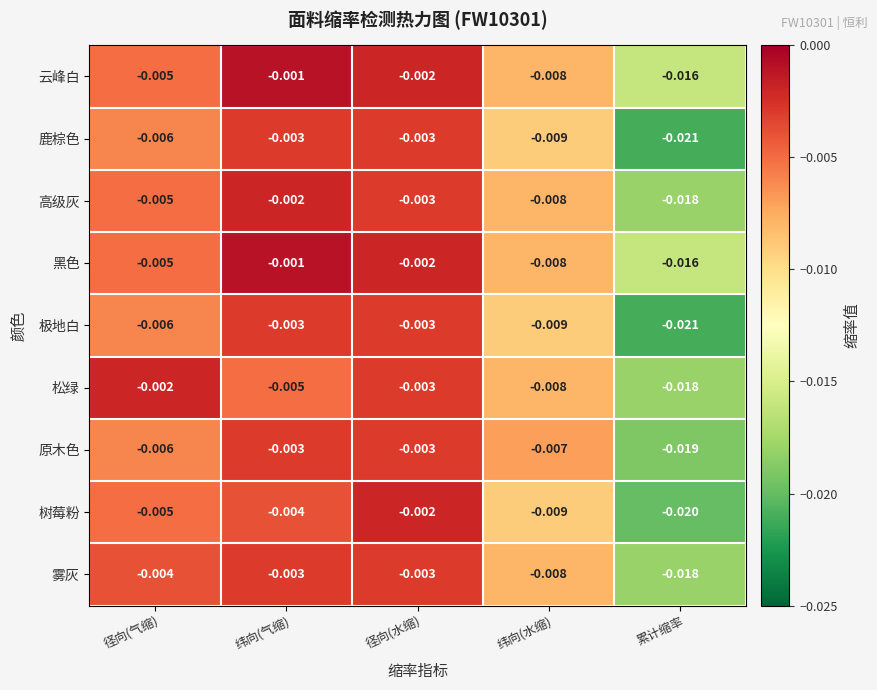

How many distinct data groups are displayed?

9